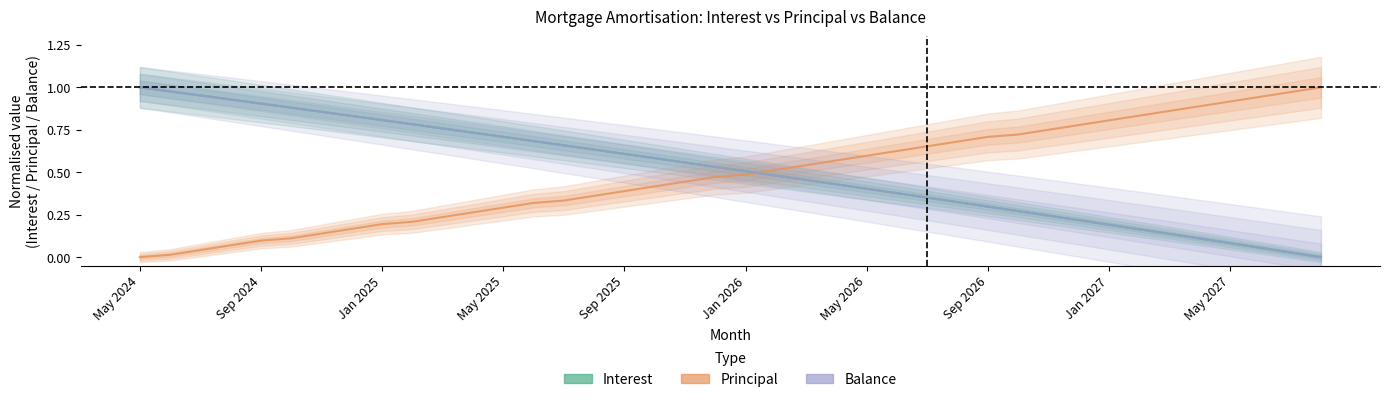

True or false: Interest has a value of 0.1 at May 2027.

True